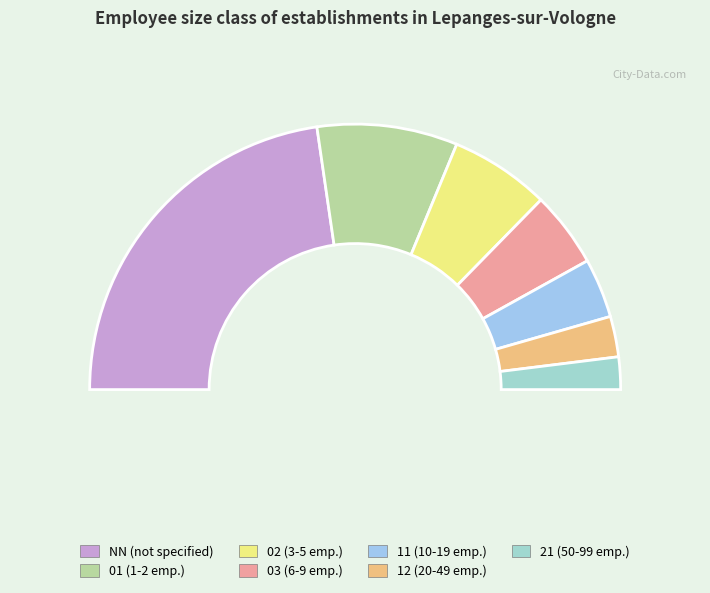

To the nearest percent, what is the difference between the largest and smallest slice percentages?

41%